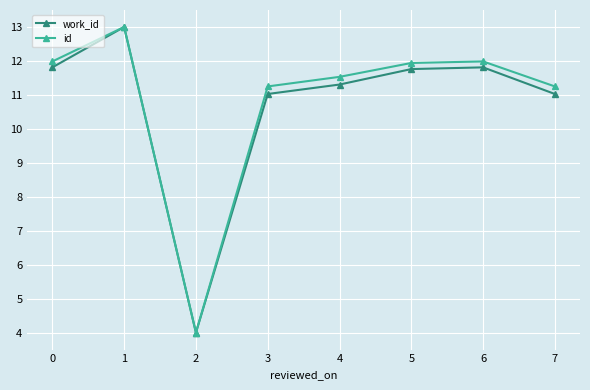

At 0, list the series in order from largest to smallest.

id, work_id